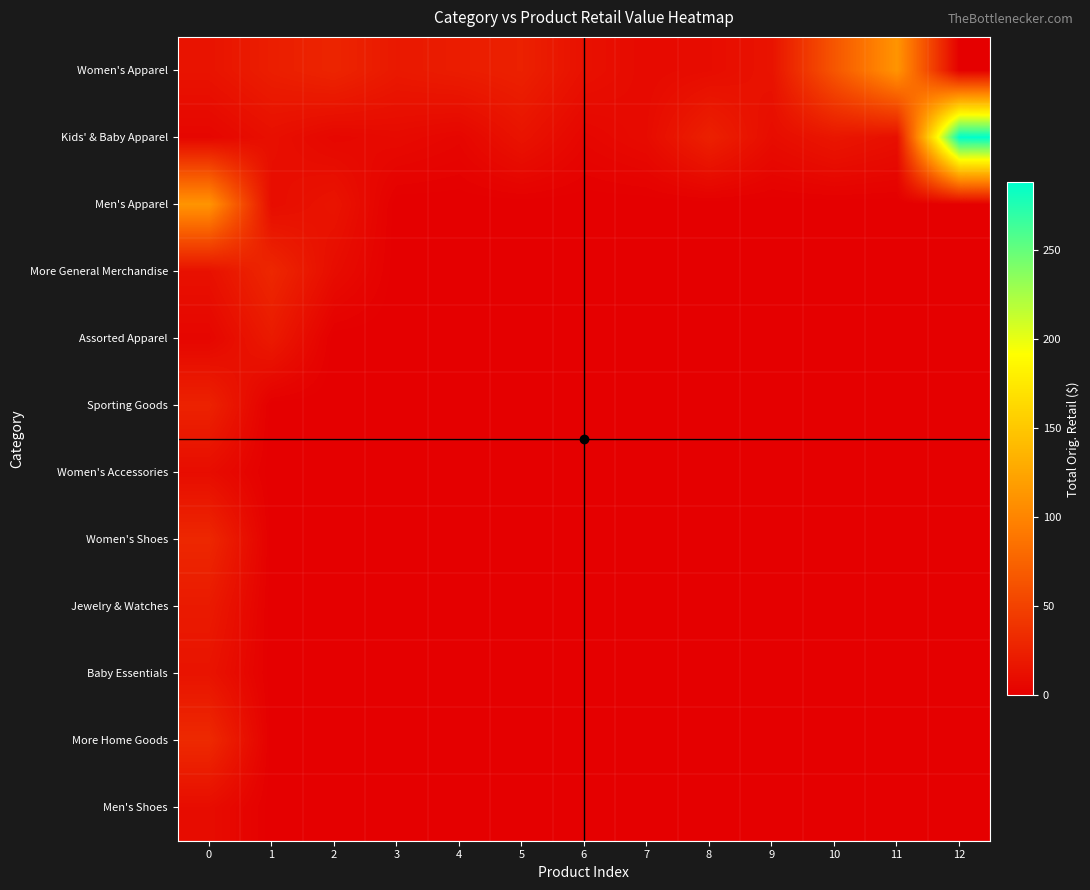

How many data points does each series have?

13